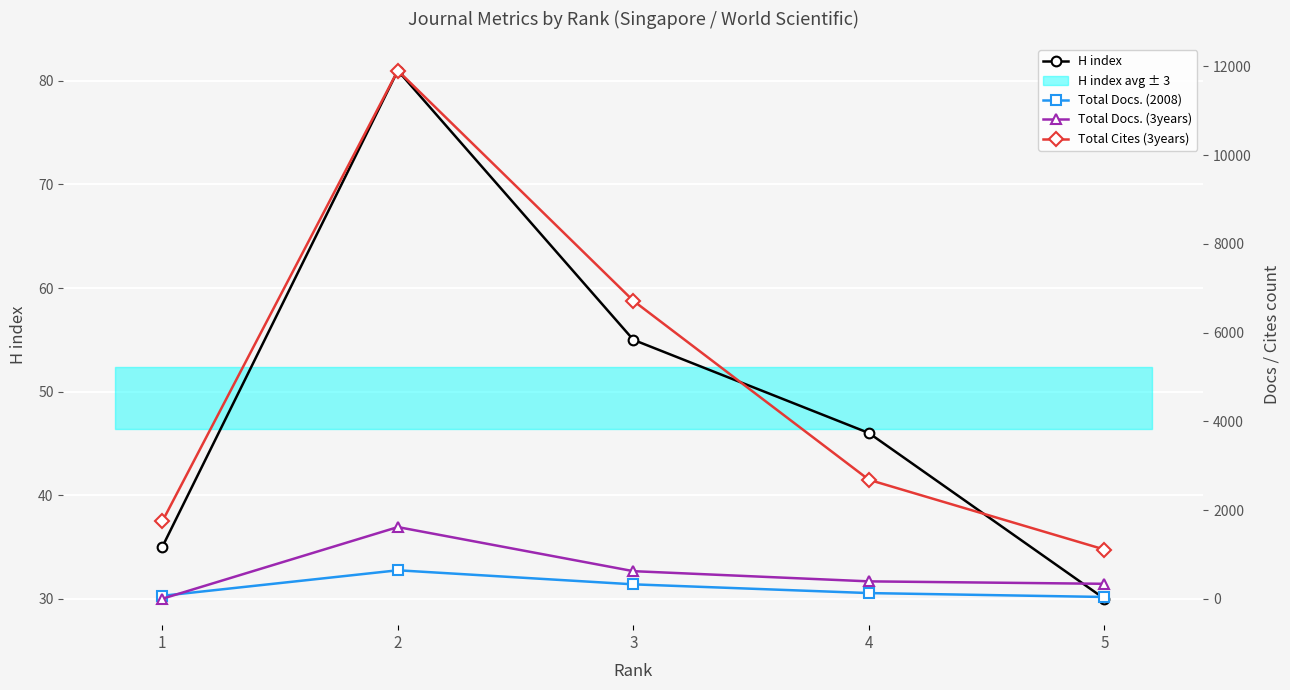

The Total Docs. (2008) series shows 23 at 5. True or false?

False